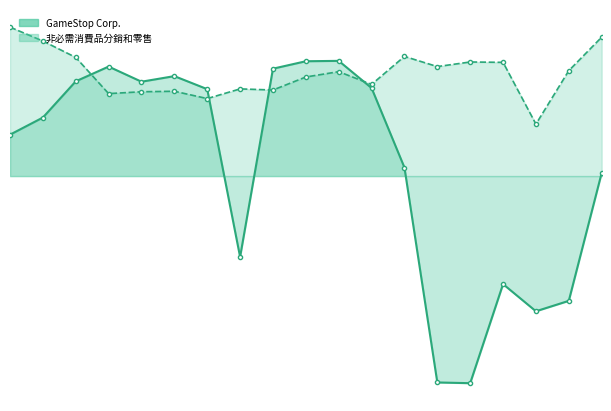

Is the value of GameStop Corp. at 16 greater than the value of 非必需消費品分銷和零售 at 0?

No